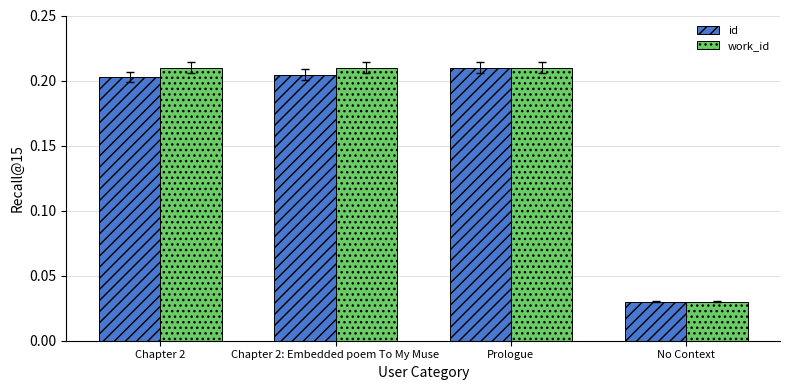

At which label does id reach its peak?

Prologue